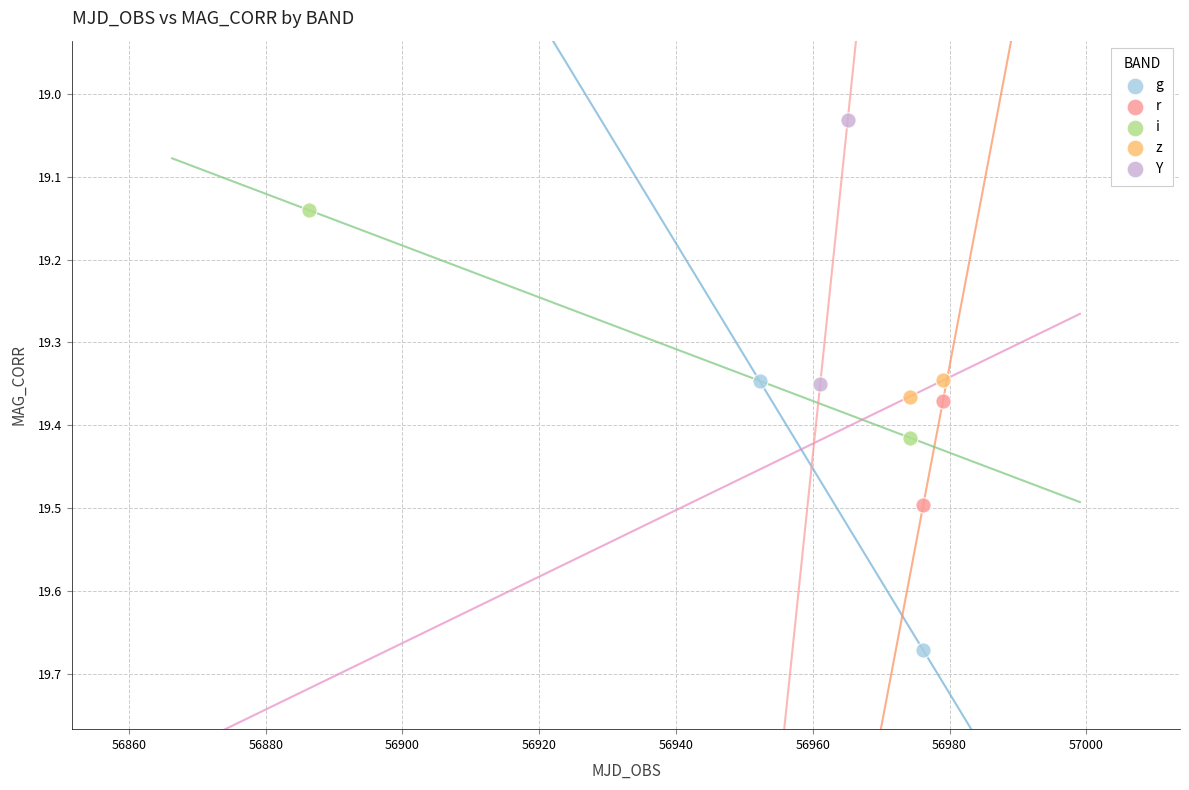

Which series reaches the minimum Y coordinate?

Y